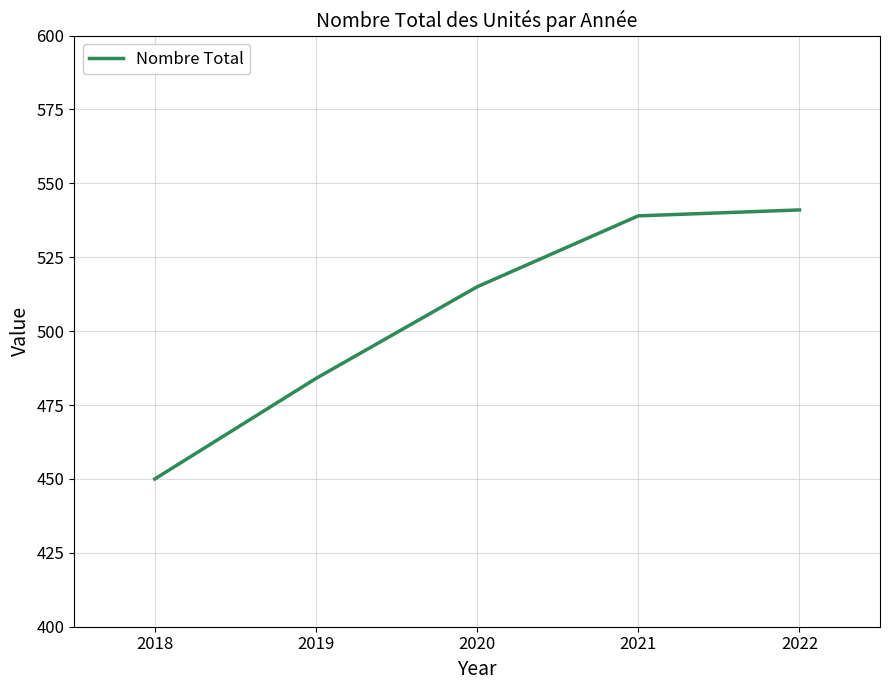

Rank the categories by value from lowest to highest.

2018, 2019, 2020, 2021, 2022